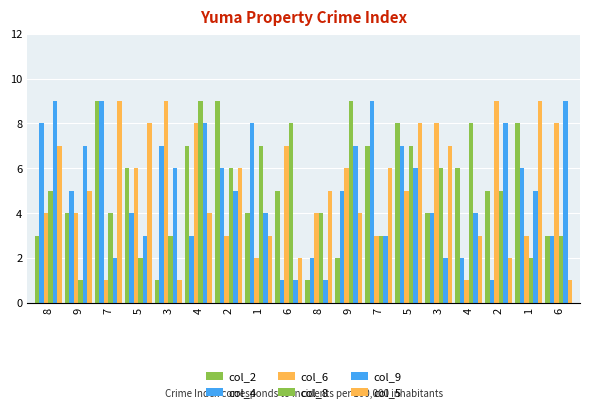

What is the difference between the maximum and minimum values in the col_8 series?

8